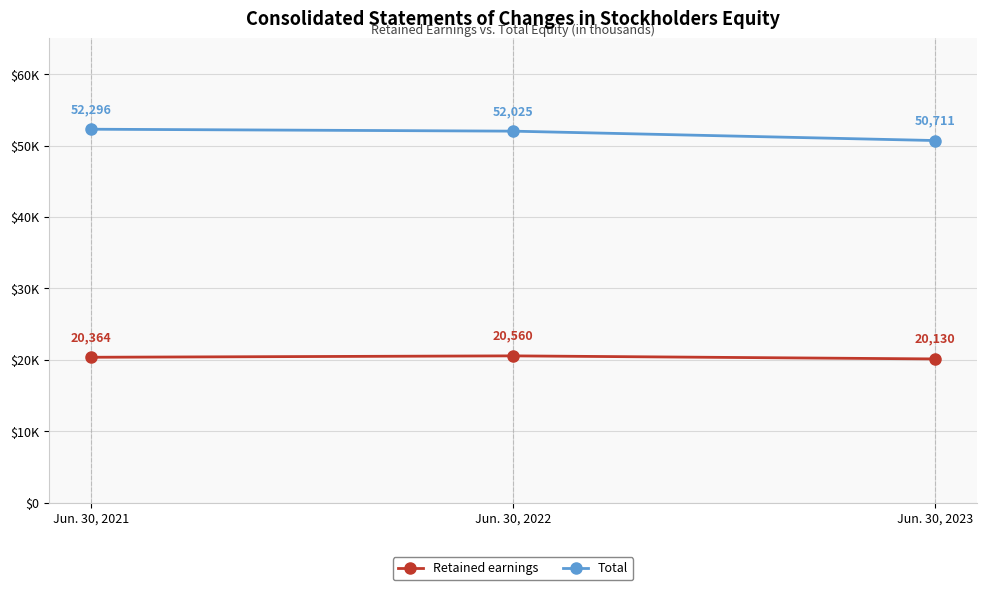

Where does the Total series first go above 52025?

Jun. 30, 2021